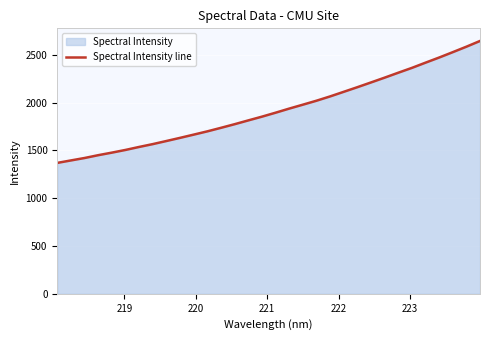

What is the greatest value displayed?

2645.3